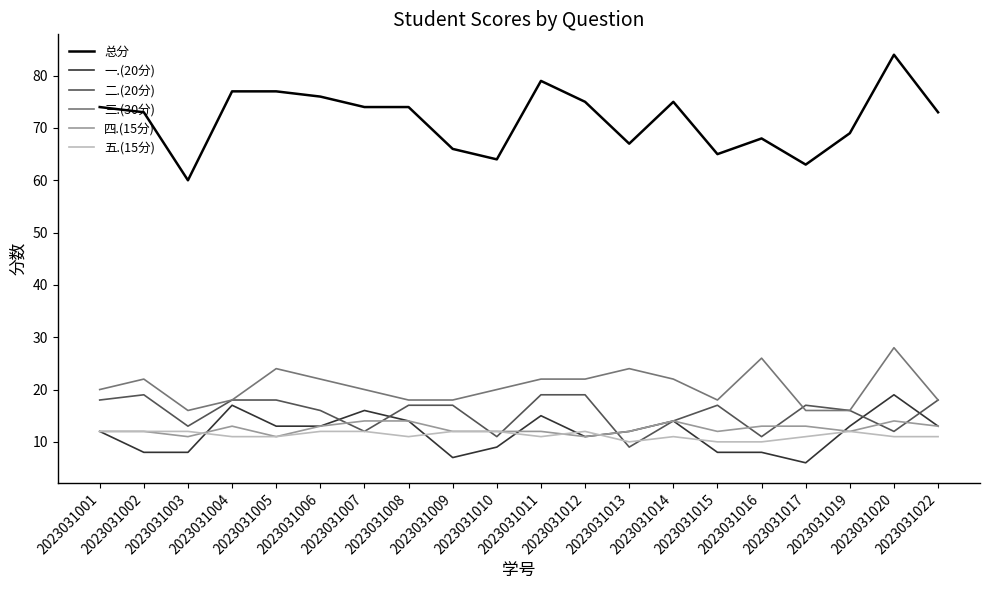

The 一.(20分) series shows 5 at 2023031020. True or false?

False